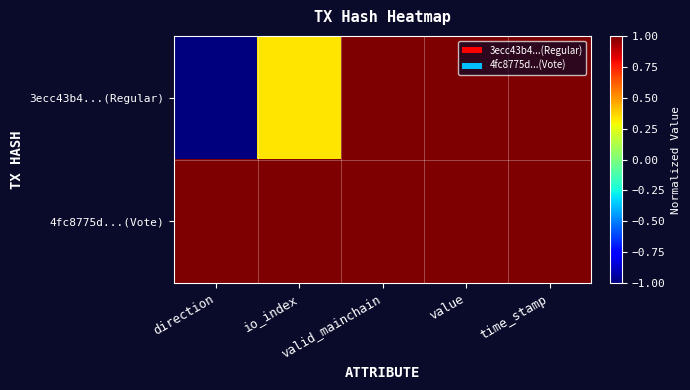

What is the difference between the highest and lowest values at direction?

2.0